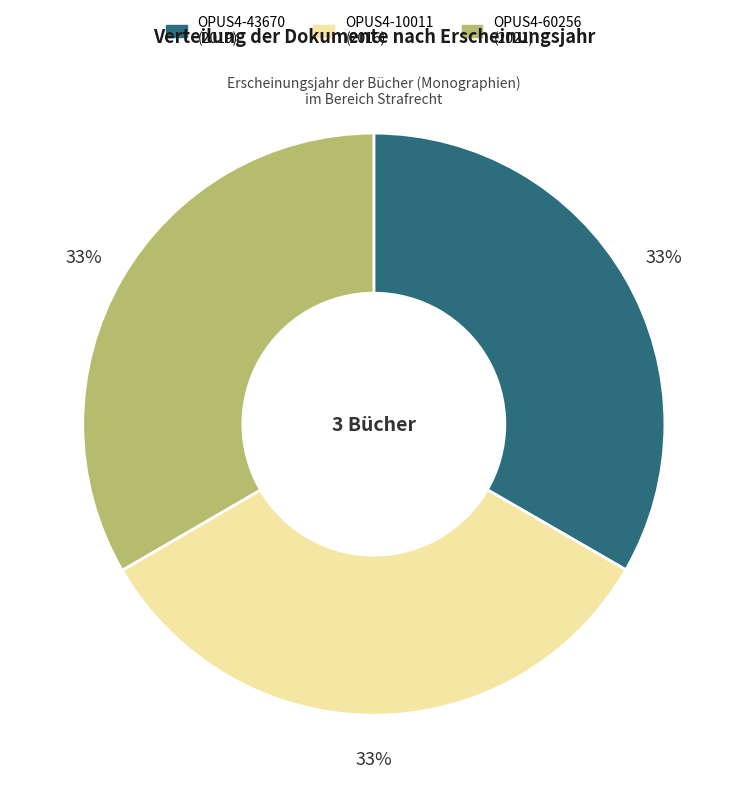

How many slices are in this pie chart?

3